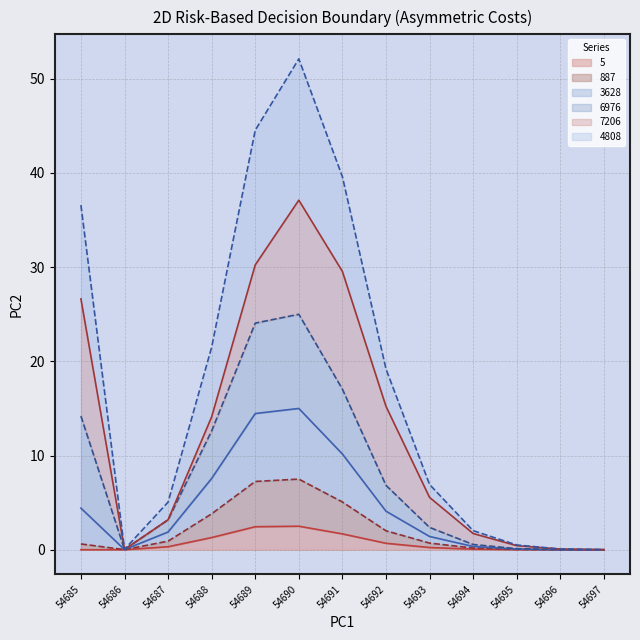

What is the sum of the 5 values at 54694 and 54690?

2.6